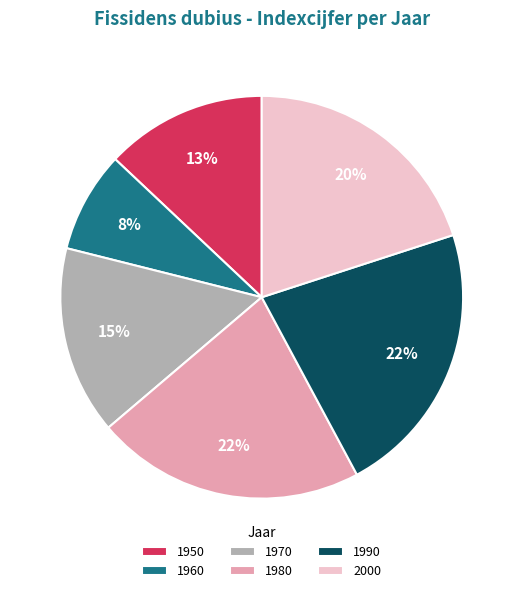

Do 1980 and 2000 together represent more than half of the pie?

No